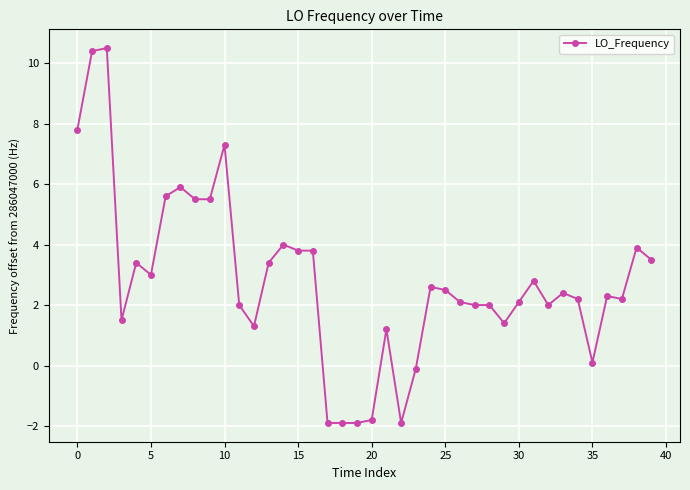

How many distinct data groups are displayed?

1